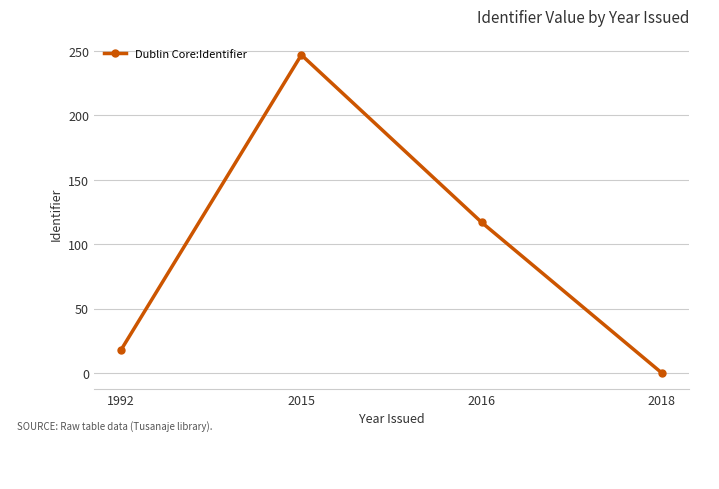

What is the greatest value displayed?

247